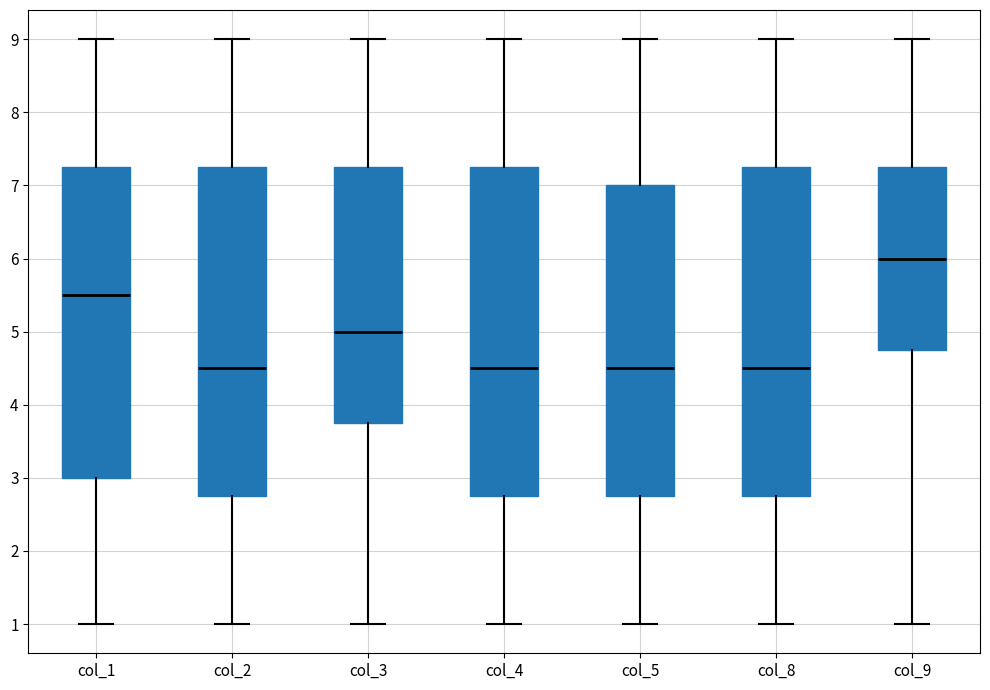

Reading left to right, transcribe this box plot: for each box, give where its median line is, the range the box spans, and where its two whiskers end, as read against the y-axis. The values are not printed on the chart, so give them approximately, as read against the axis.

col_1: median 5.5, box 3.0 to 7.3, whiskers 1.0 to 9.0
col_2: median 4.5, box 2.8 to 7.3, whiskers 1.0 to 9.0
col_3: median 5.0, box 3.8 to 7.3, whiskers 1.0 to 9.0
col_4: median 4.5, box 2.8 to 7.3, whiskers 1.0 to 9.0
col_5: median 4.5, box 2.8 to 7.0, whiskers 1.0 to 9.0
col_8: median 4.5, box 2.8 to 7.3, whiskers 1.0 to 9.0
col_9: median 6.0, box 4.8 to 7.3, whiskers 1.0 to 9.0